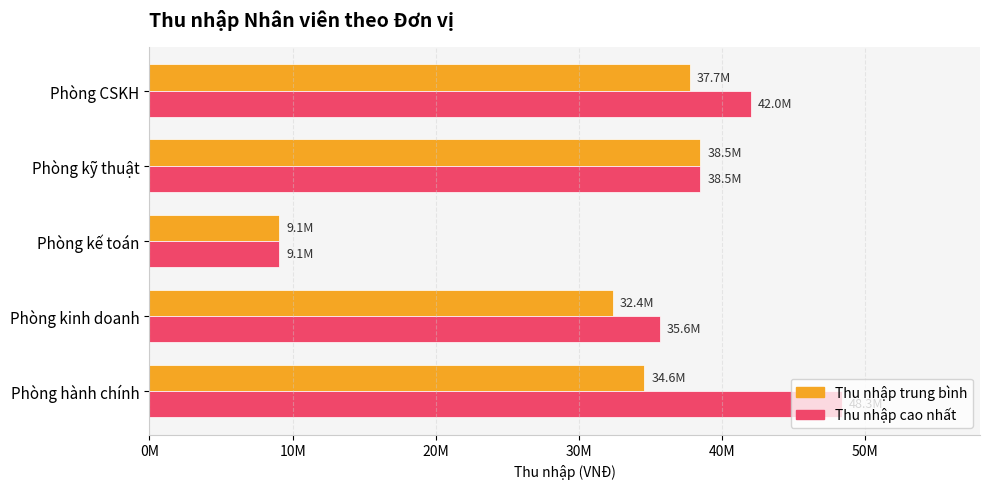

Rank the series by their average value, from lowest to highest.

Thu nhập trung bình, Thu nhập cao nhất